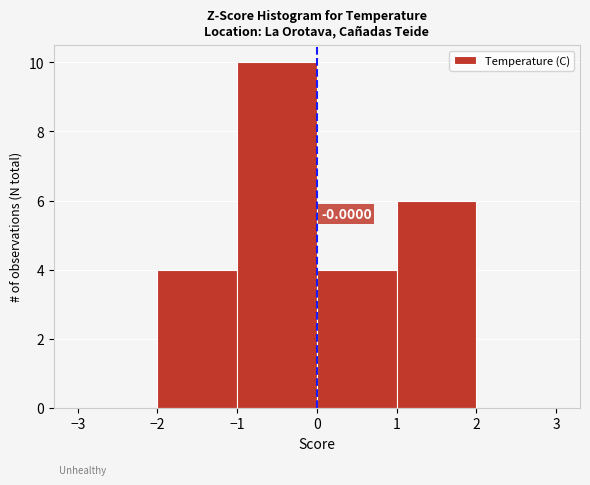

Over which range of the x-axis is the bar tallest?

-1 to 0